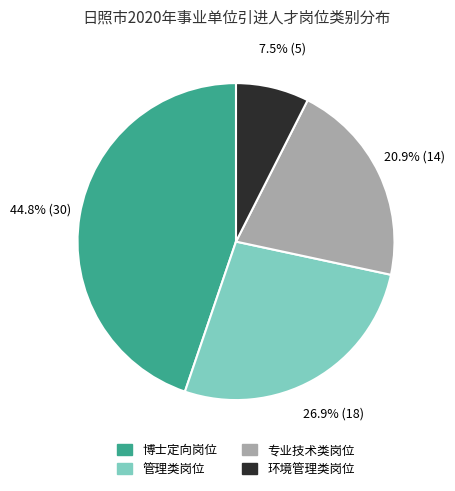

Which slice is the smallest?

环境管理类岗位